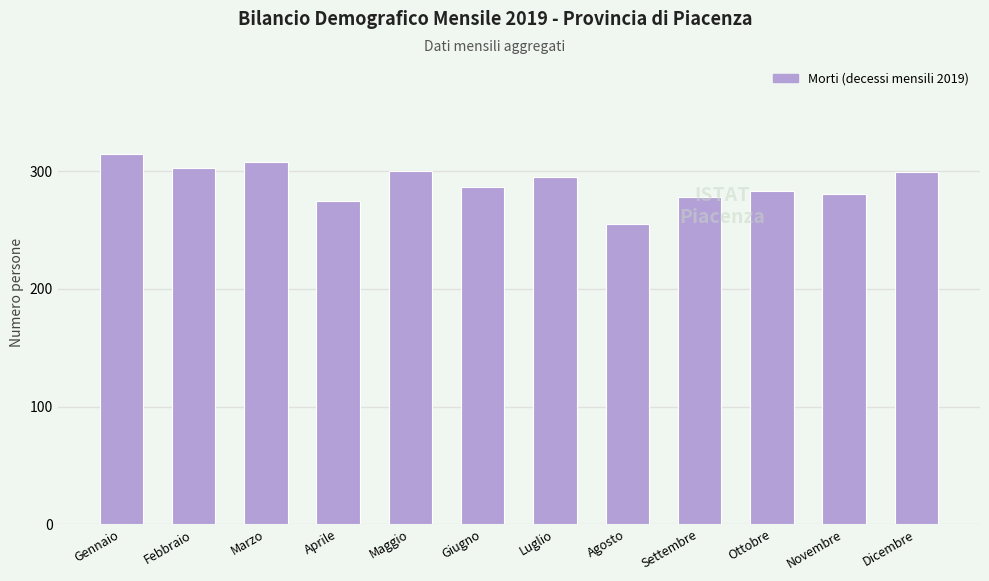

Which category has the highest value across all series?

Gennaio